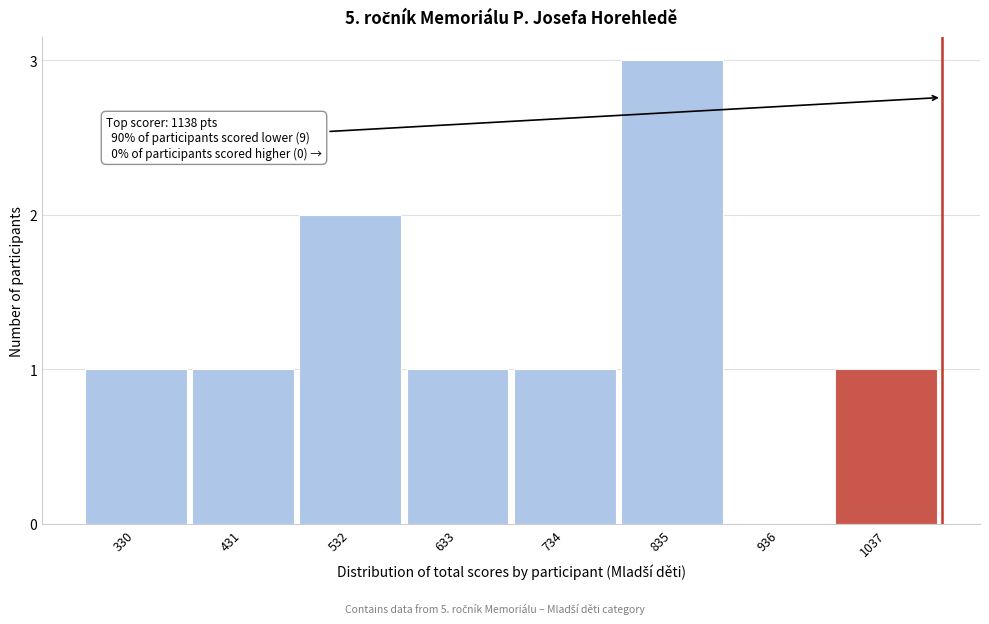

Reading left to right, list all the values displayed in this chart.

330=1	431=1	532=2	633=1	734=1	835=3	936=0	1037=1